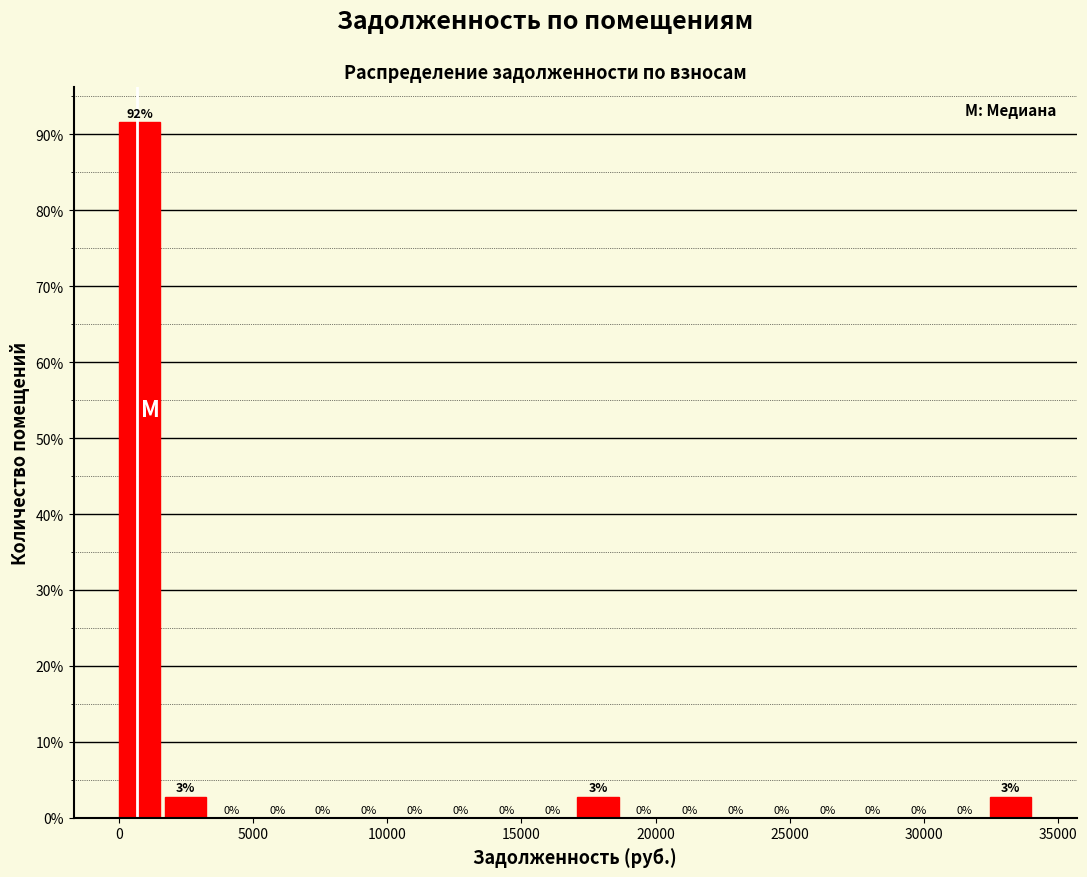

Around what value on the x-axis is the tallest bar? Give the approximate position of its centre, as read against the axis.

1000